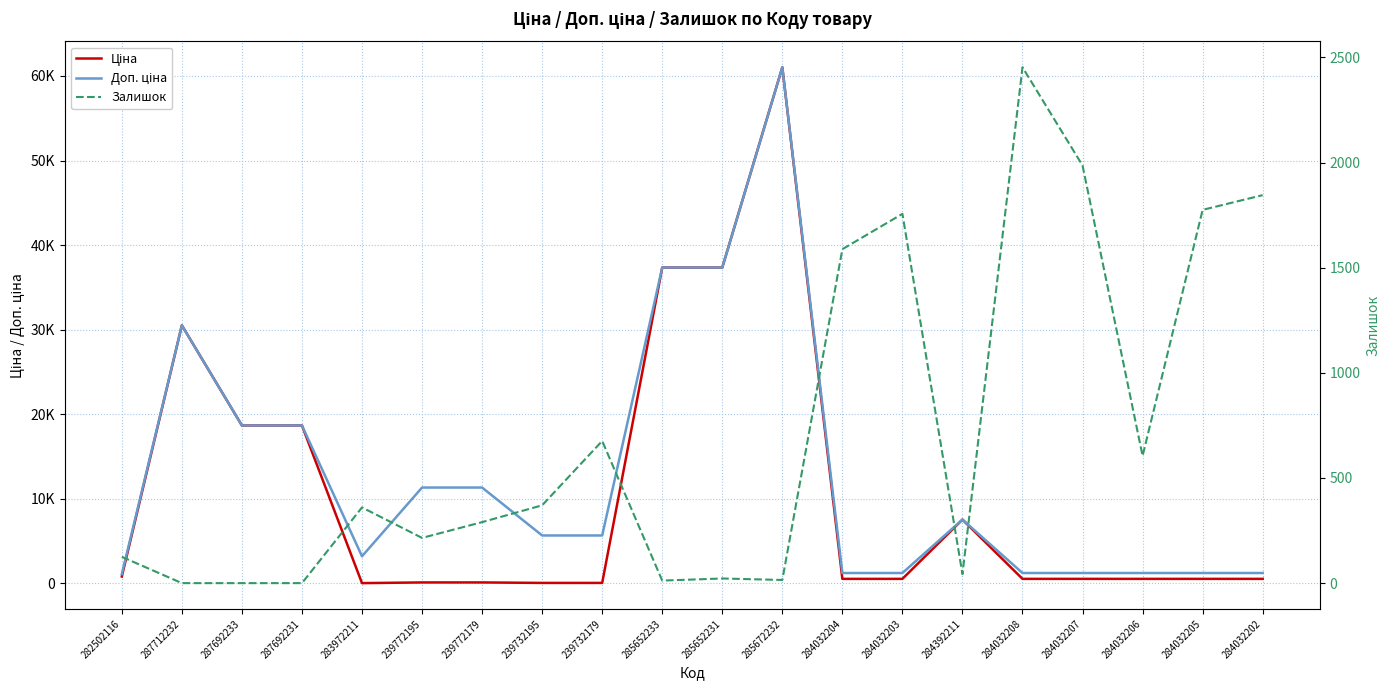

Rank the series at 282502116 from highest to lowest value.

Доп. ціна, Ціна, Залишок